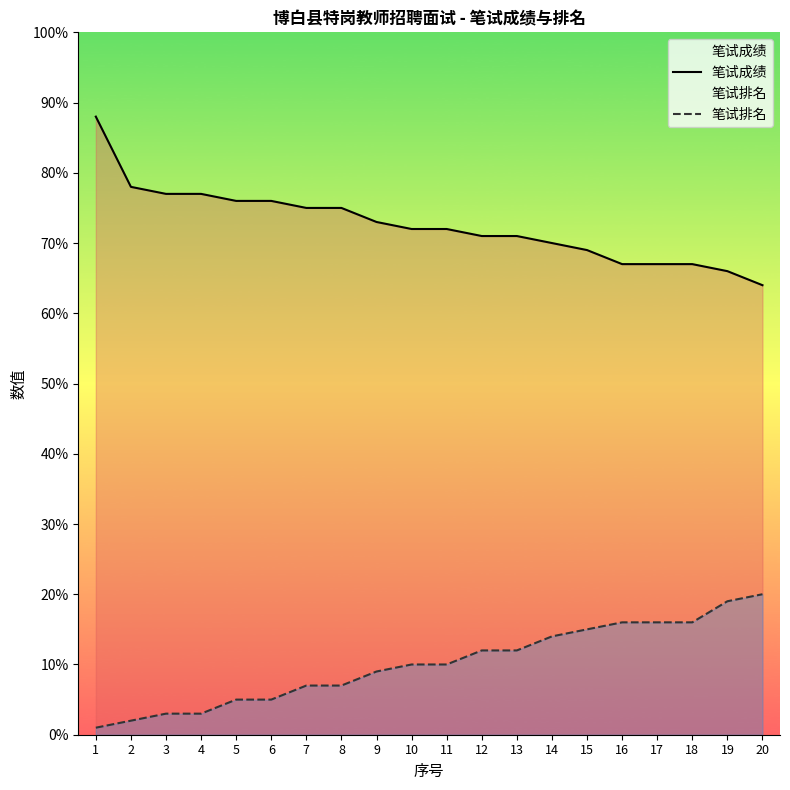

What is the difference between the highest and lowest values at 3?

74